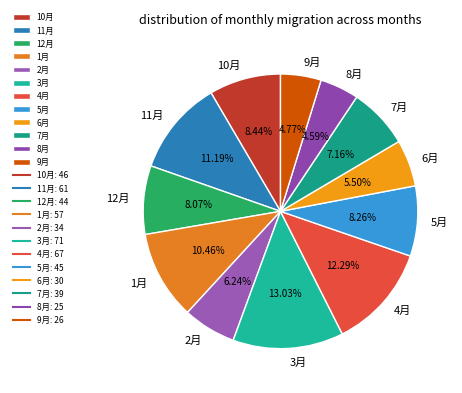

Is 10月 the majority of the pie?

No